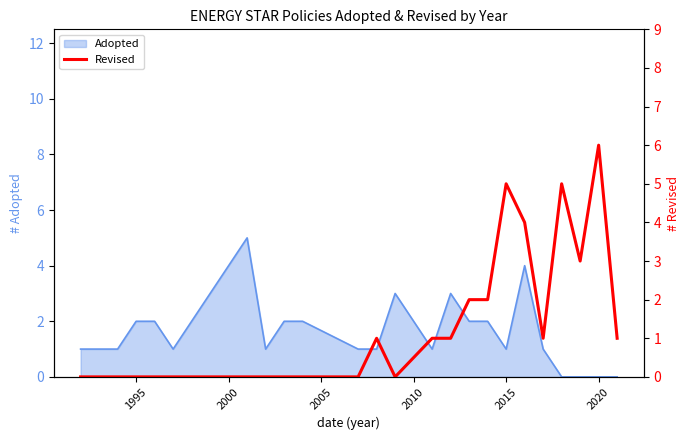

Is it true that Adopted equals 0 at 2020?

True